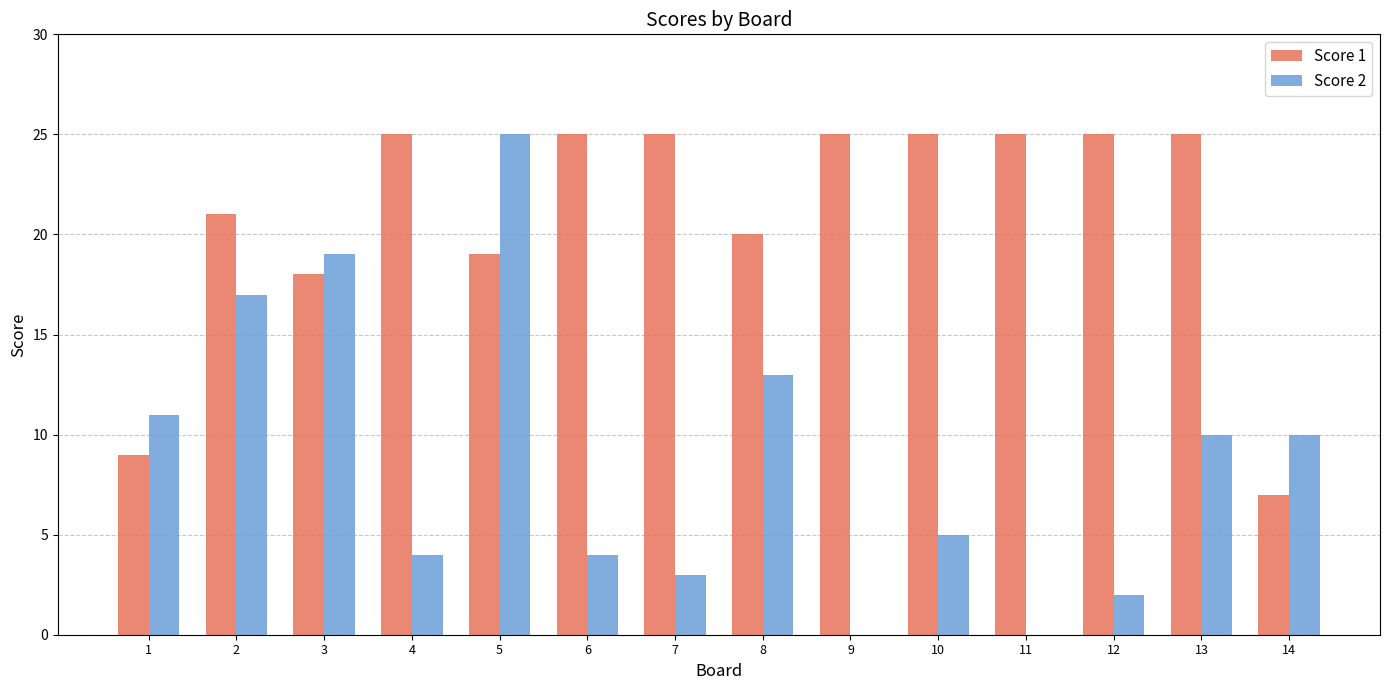

Count the number of data series in this chart.

2